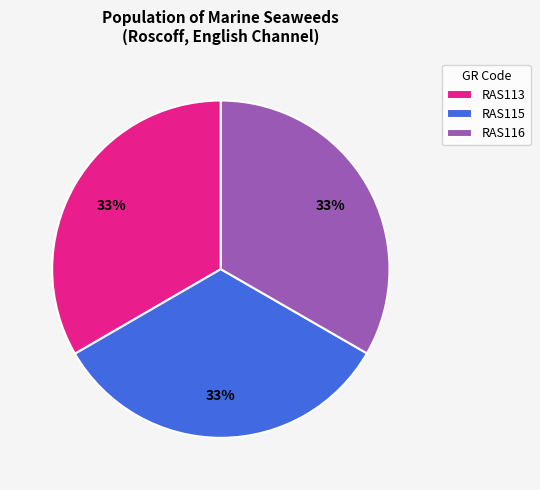

To the nearest percent, what percentage of the pie is RAS113?

33%